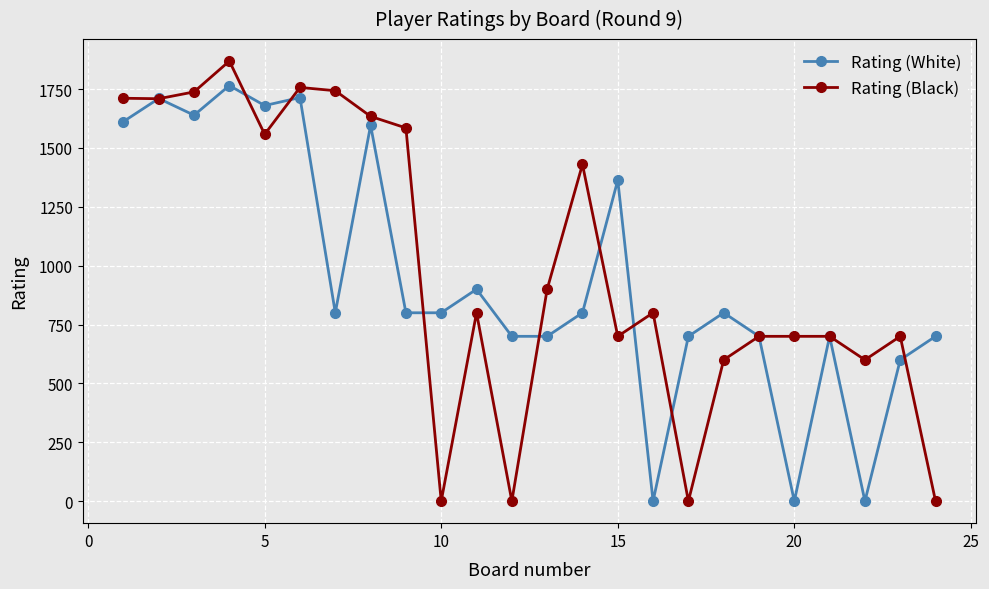

True or false: Rating (Black) has more than 0 points higher than both neighbors.

True